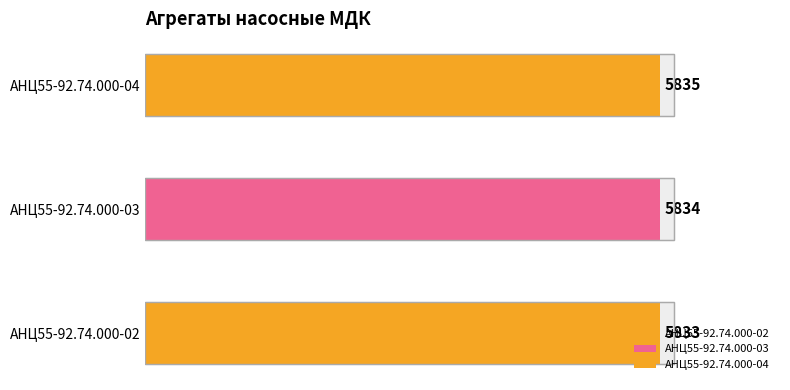

What is the smallest value displayed?

5833